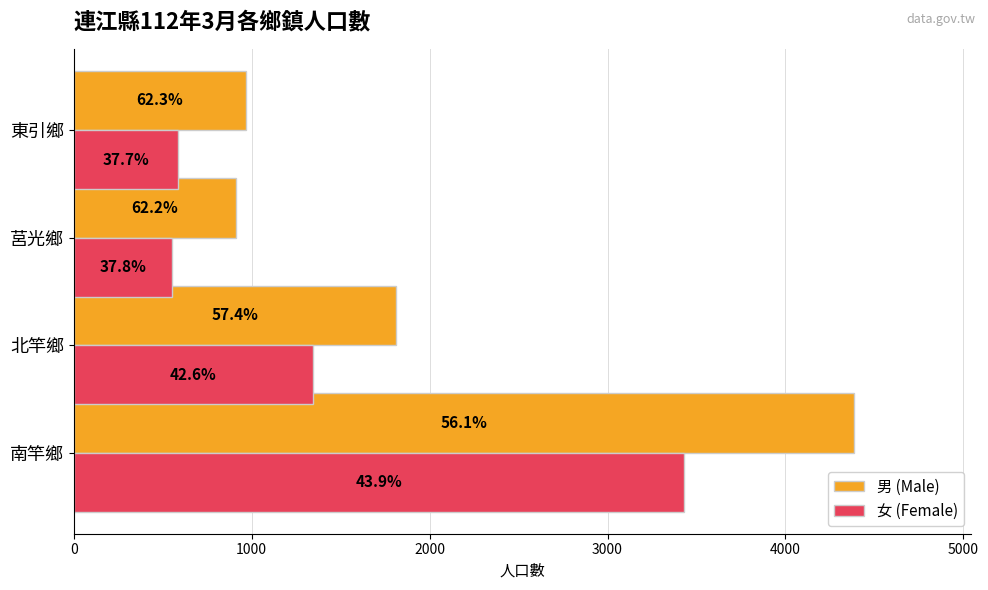

What are all the series names shown in the legend?

男 (Male), 女 (Female)